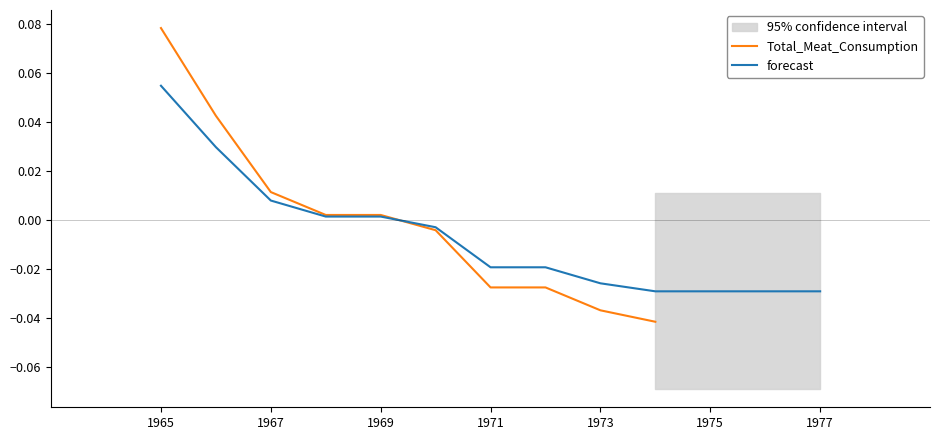

Where does the Total_Meat_Consumption series first go above 0?

1965